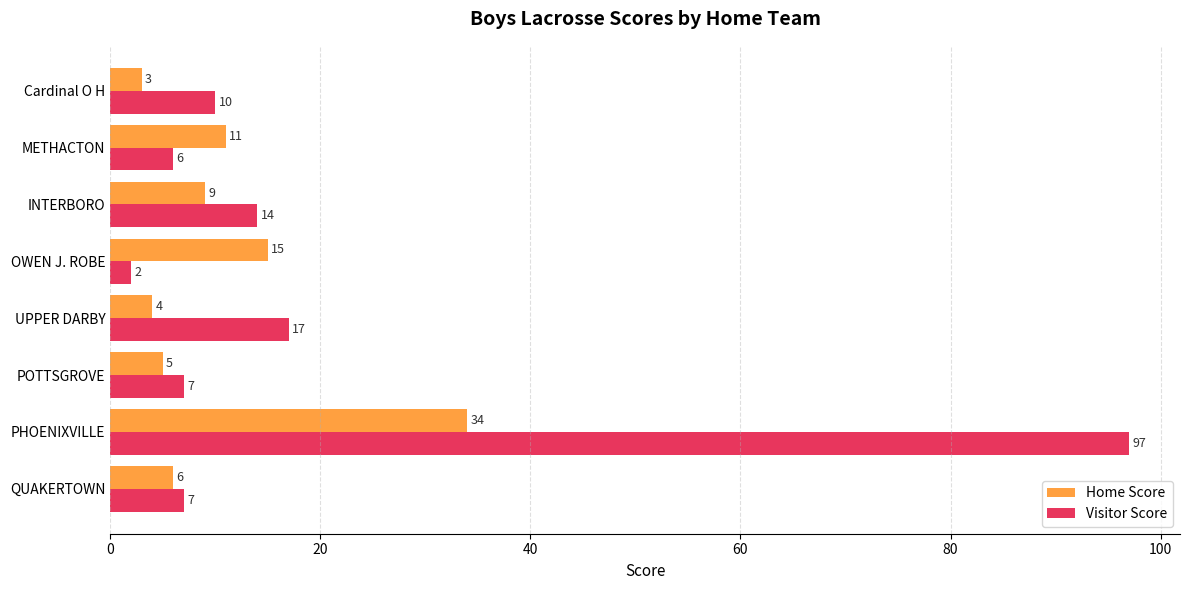

Which category has the lowest value in the Home Score series?

Cardinal O H